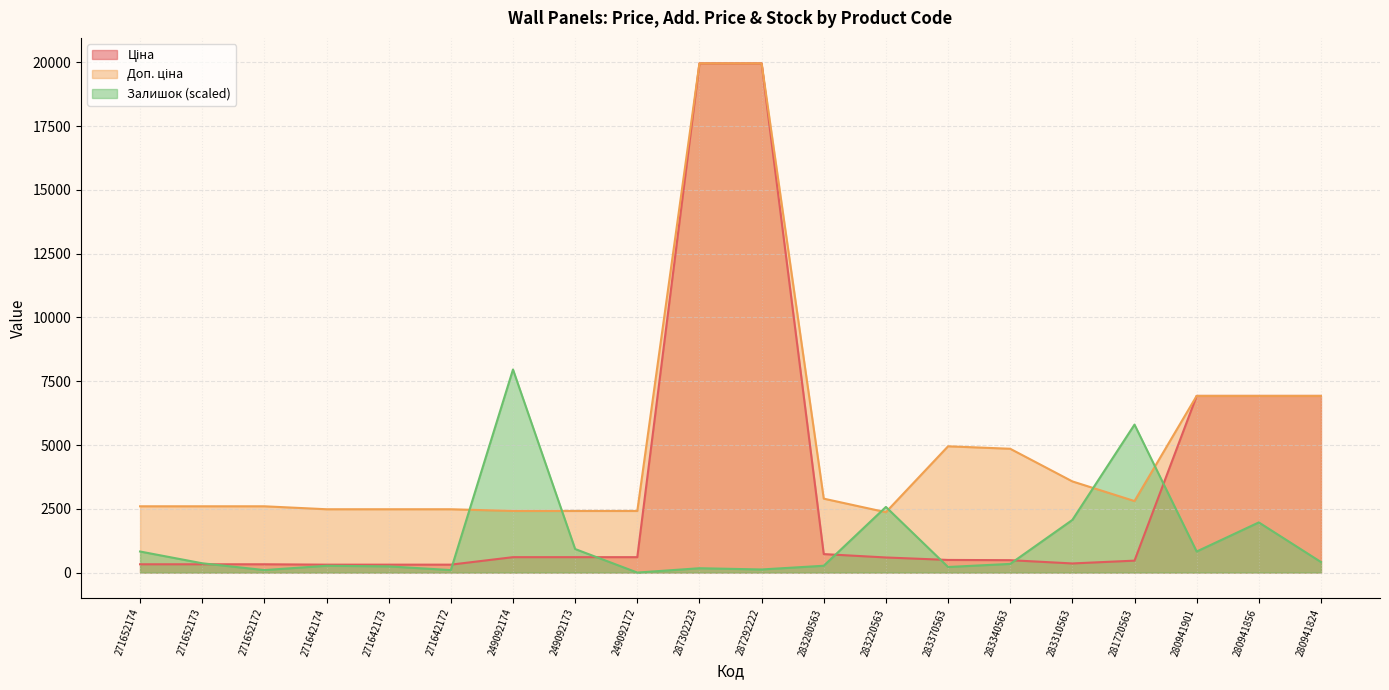

At which category does Ціна reach its first local valley?

283310563